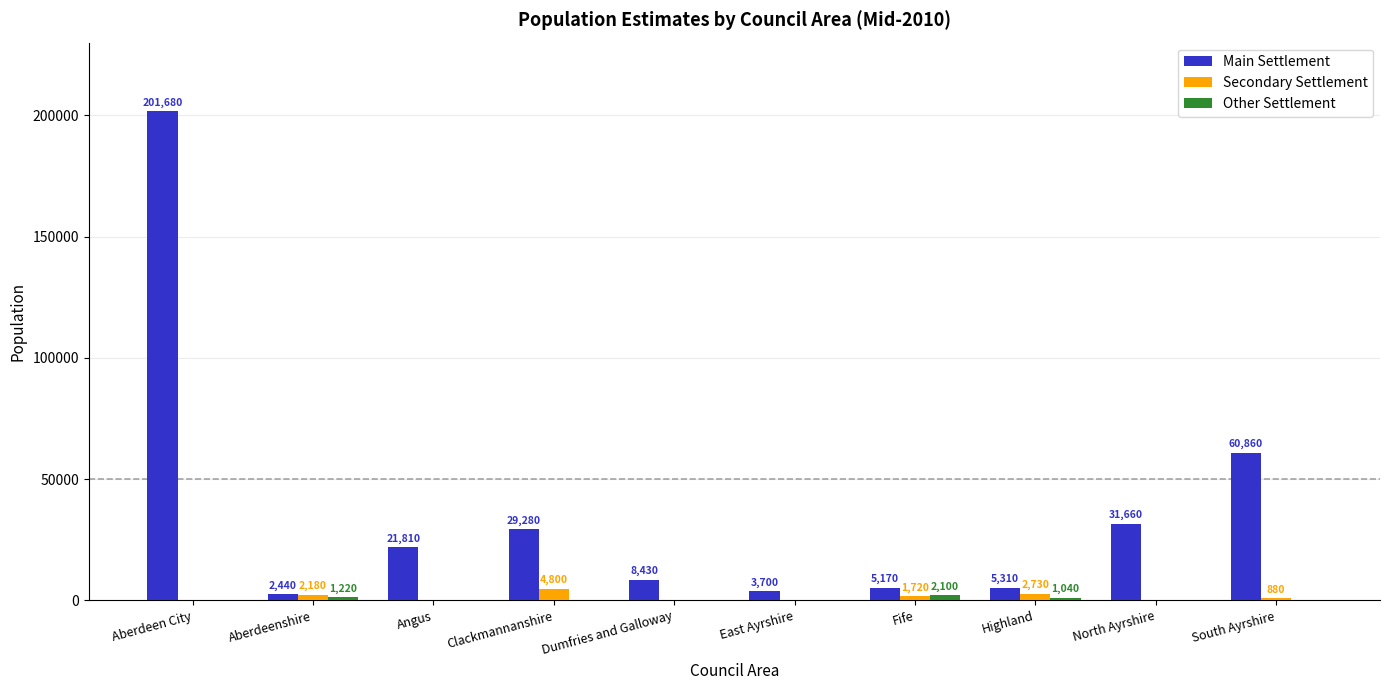

What is the greatest value displayed?

201680